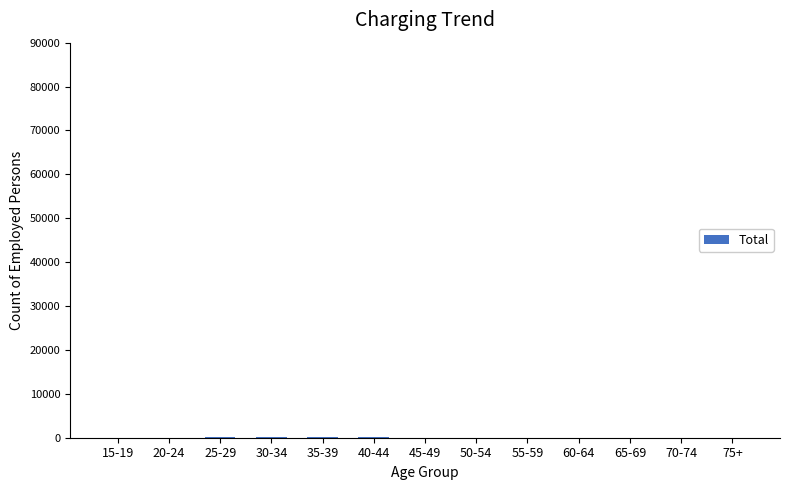

What is the sum of all values?

411